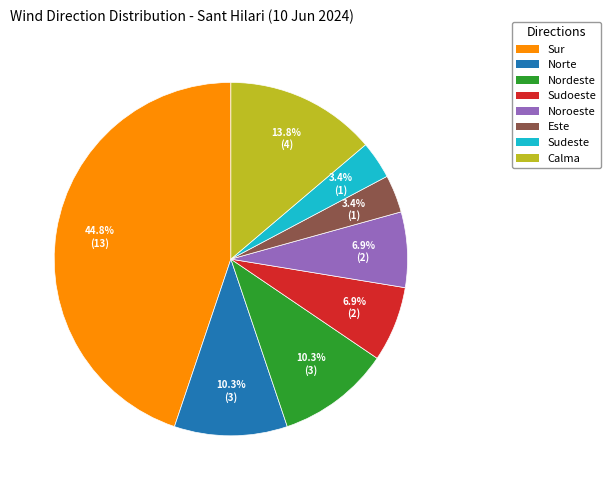

What percentage is the Este slice, to the nearest percent?

3%